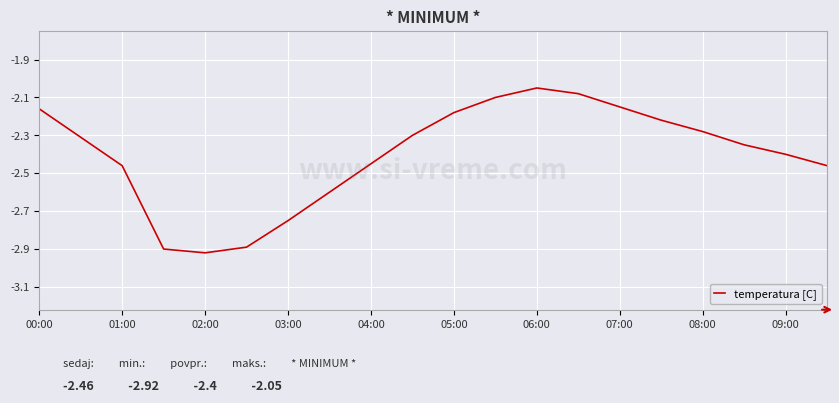

What is the difference between the maximum and minimum values?

0.9